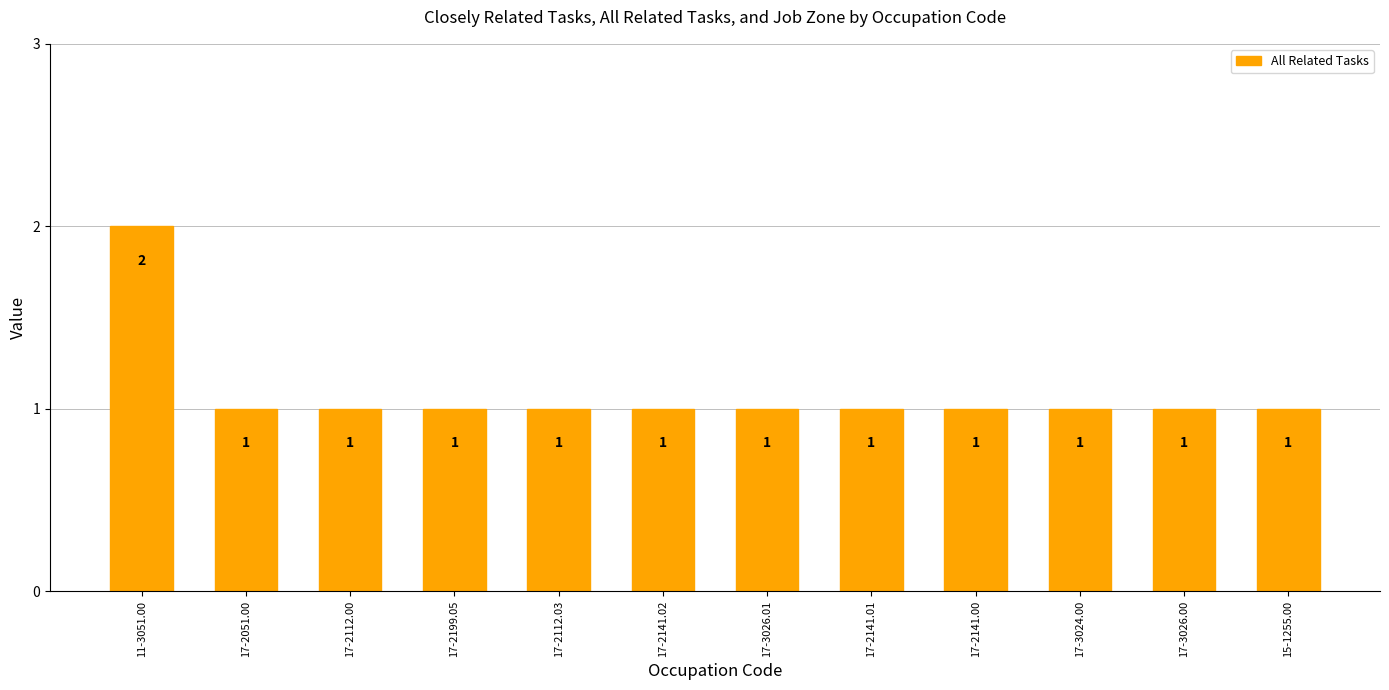

Reading right to left, list all the values displayed in this chart.

15-1255.00=1	17-3026.00=1	17-3024.00=1	17-2141.00=1	17-2141.01=1	17-3026.01=1	17-2141.02=1	17-2112.03=1	17-2199.05=1	17-2112.00=1	17-2051.00=1	11-3051.00=2